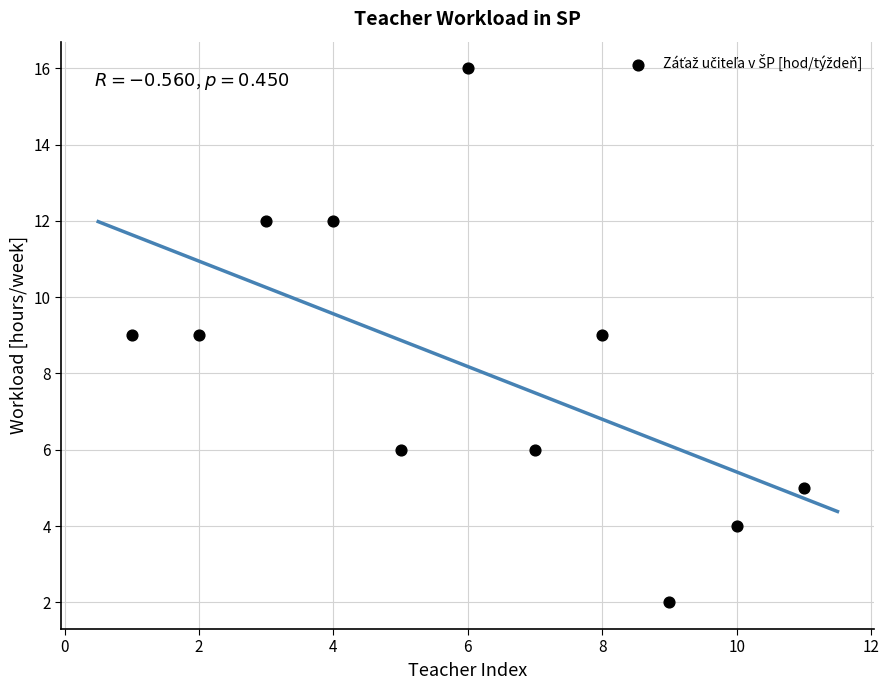

What is the range of Y values (max minus min)?

14